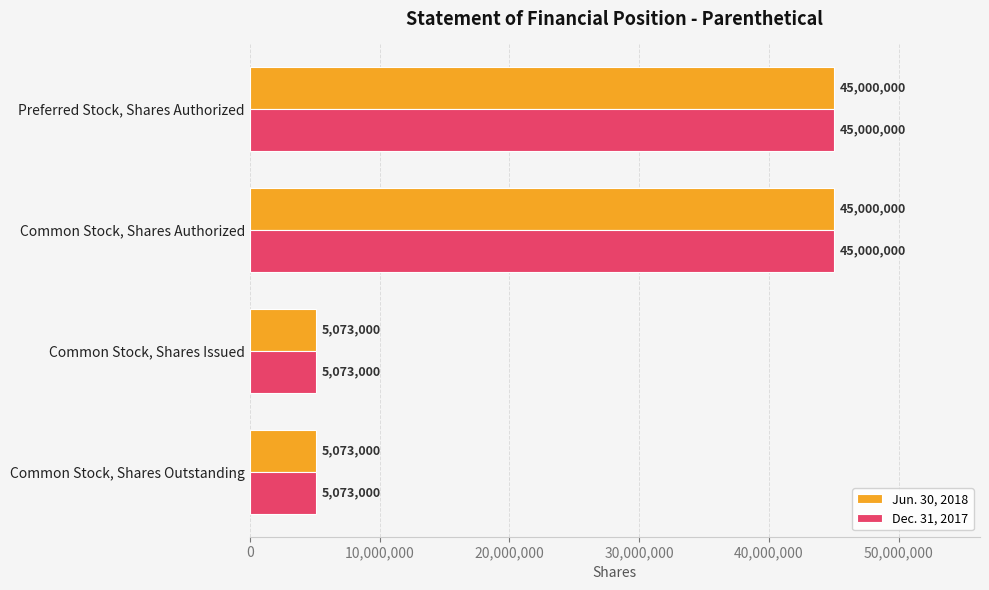

How many Dec. 31, 2017 values are between 5073000 and 45000000?

4